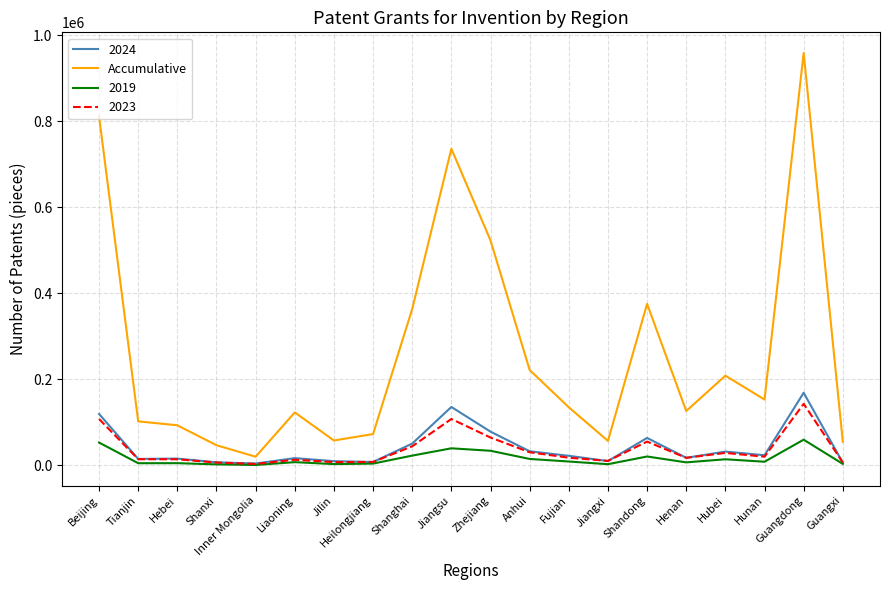

At which category is the sum across all series the highest?

Guangdong